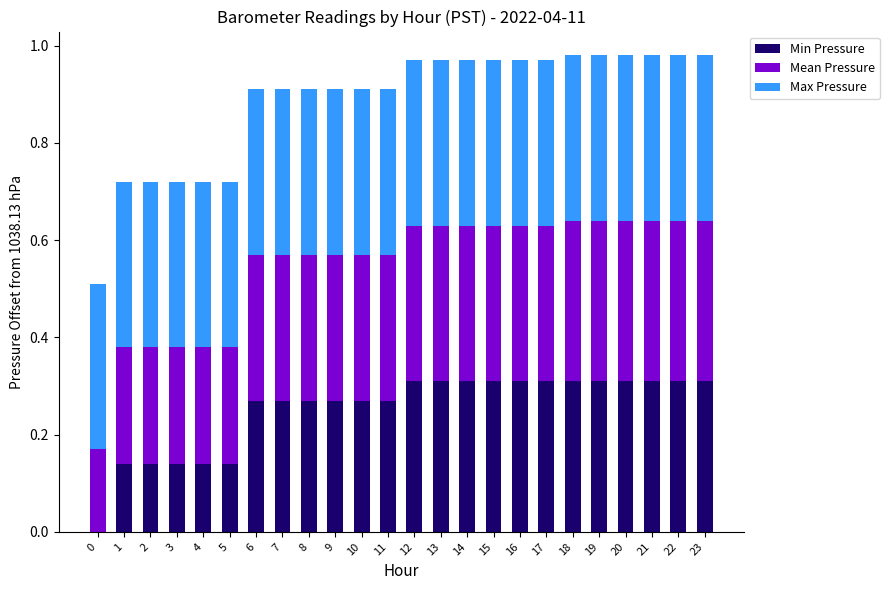

Is it true that Min Pressure equals 0.2 at 1?

False